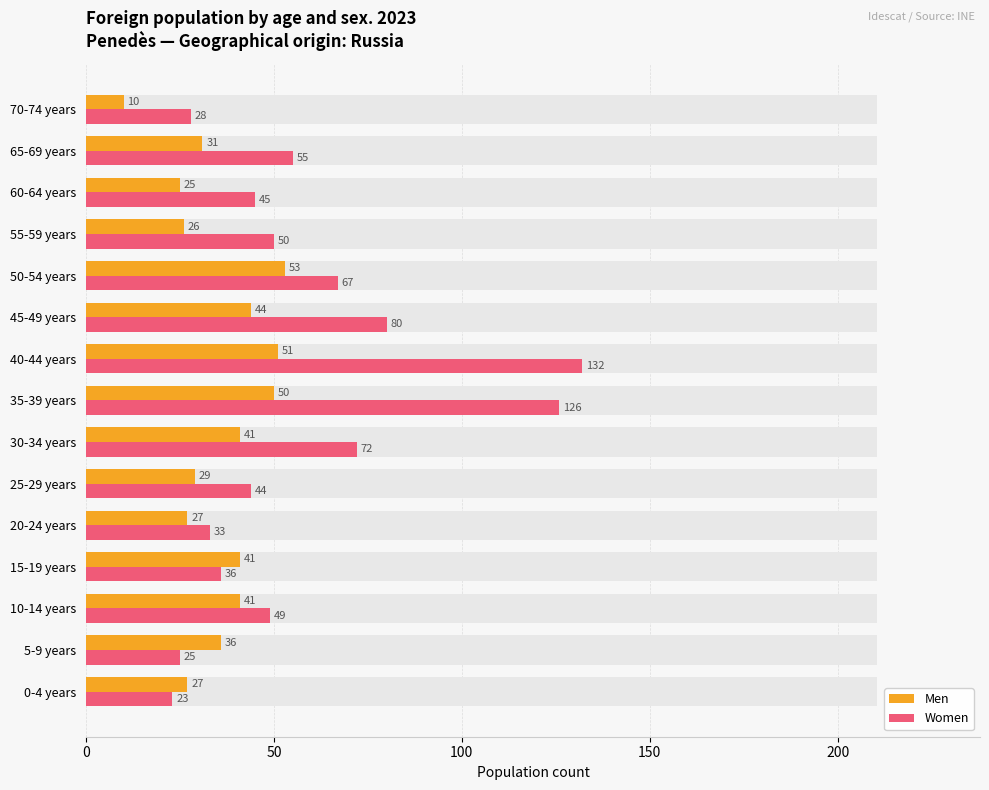

What is the sum of all Women values?

865